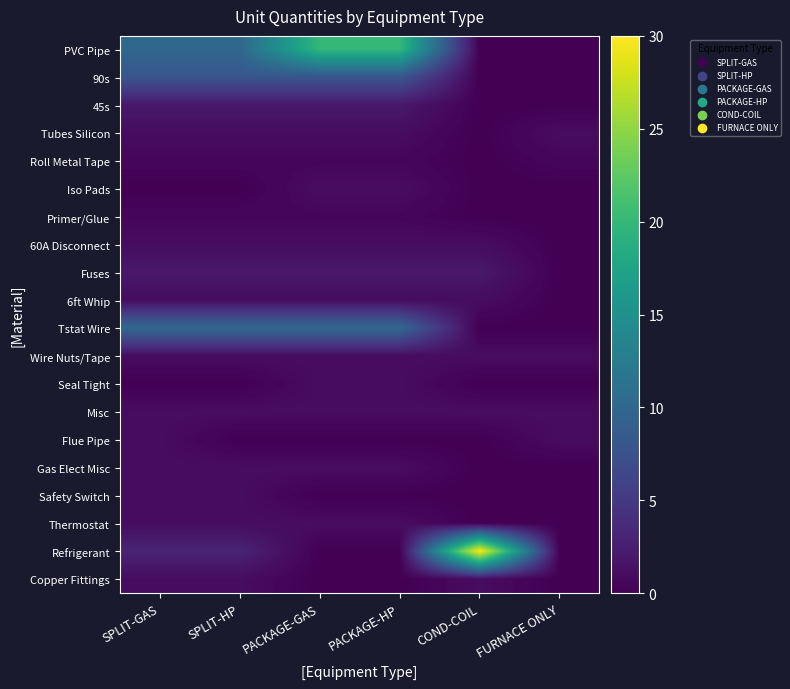

What is the total value across all series at FURNACE ONLY?

4.5